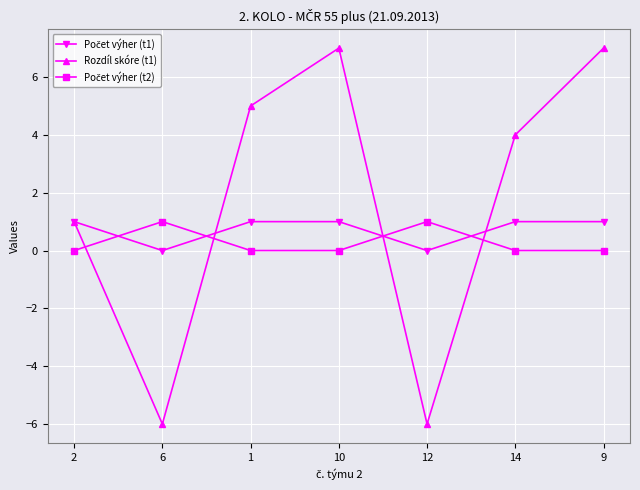

True or false: Rozdíl skóre (t1) has a value of 4 at 14.

True